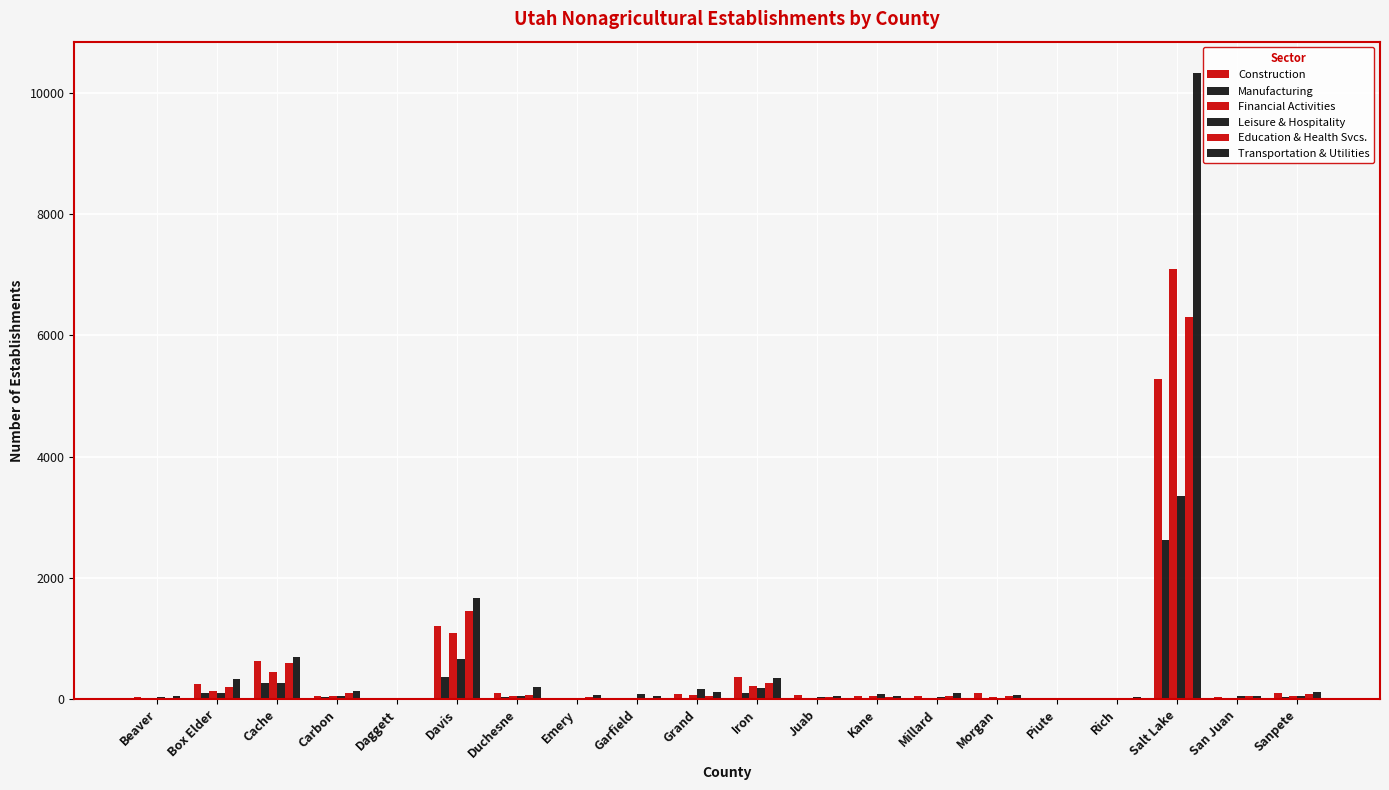

What is the sum of all Education & Health Svcs. values?

9330